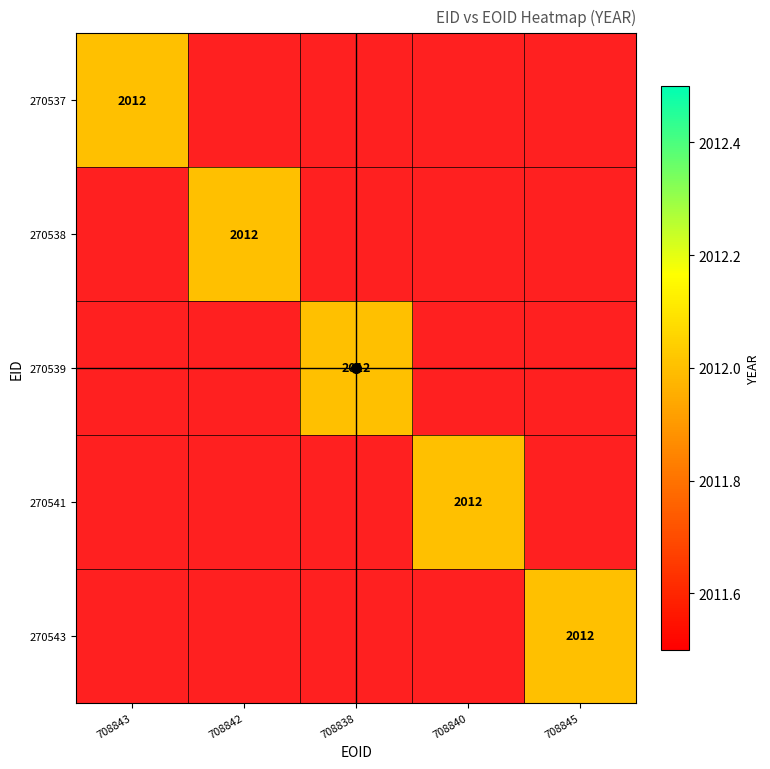

Reading right to left, transcribe all the data shown in this chart.

270537: 270543=0	270541=0	270539=0	270538=0	270537=2012
270538: 270543=0	270541=0	270539=0	270538=2012	270537=0
270539: 270543=0	270541=0	270539=2012	270538=0	270537=0
270541: 270543=0	270541=2012	270539=0	270538=0	270537=0
270543: 270543=2012	270541=0	270539=0	270538=0	270537=0